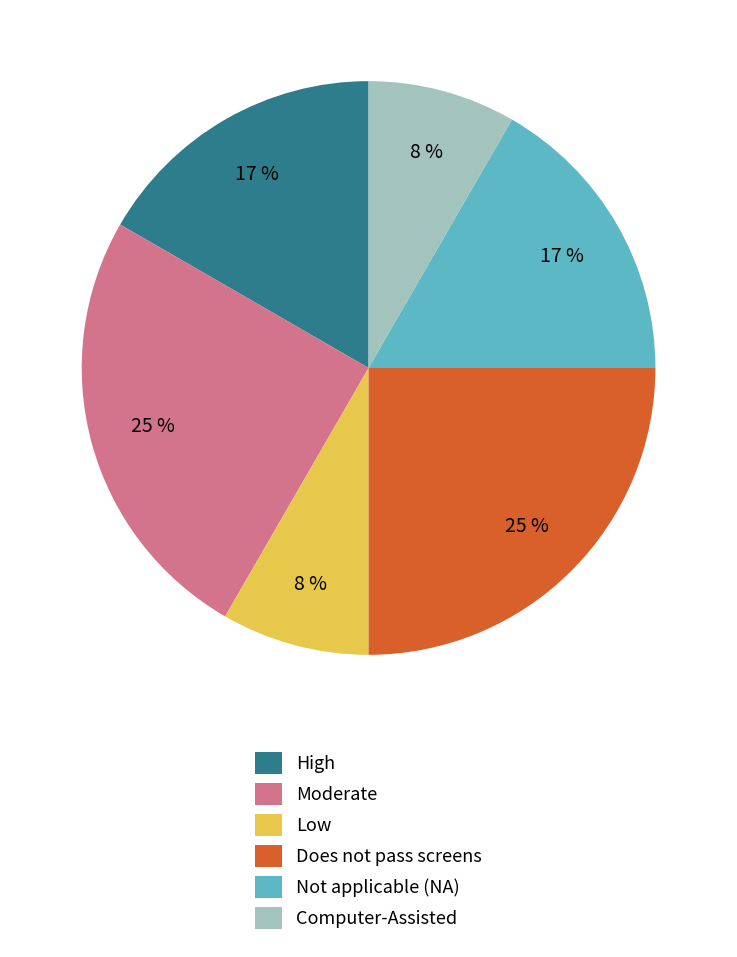

Does High represent more than half of the total?

No